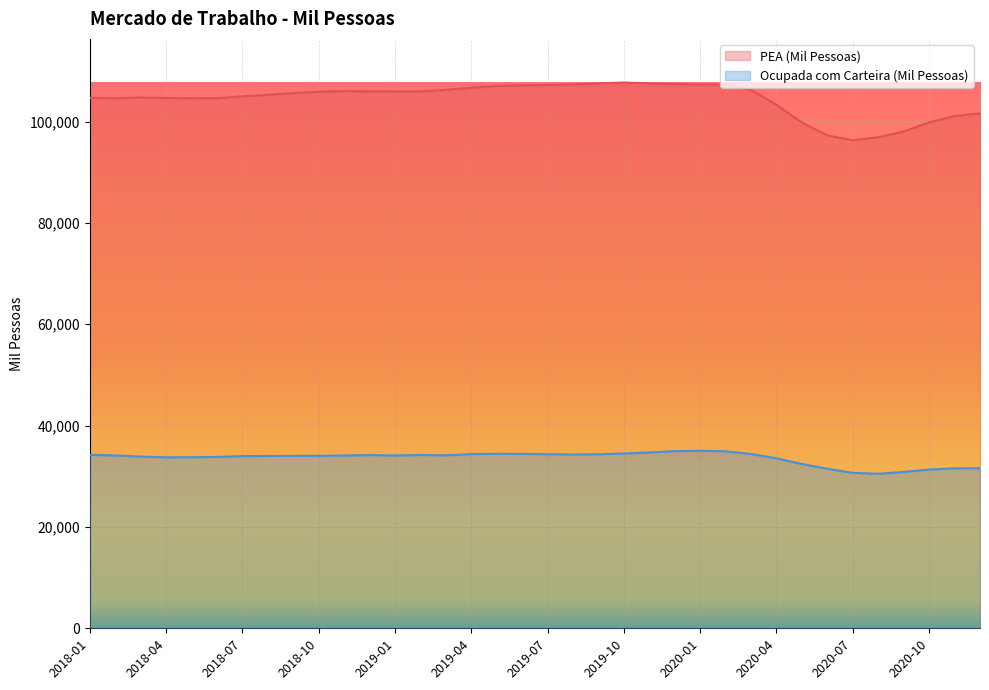

At which label does Ocupada com Carteira (Mil Pessoas) first exceed 34100?

2018-01